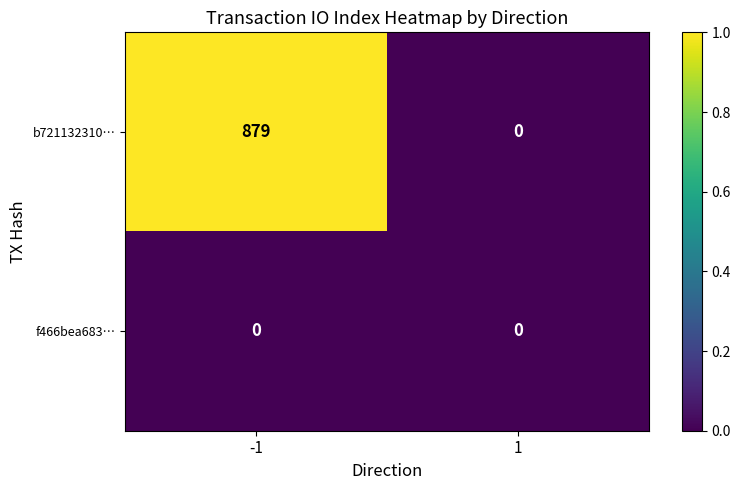

Between -1 and 1, which series saw the biggest shift?

b721132310…